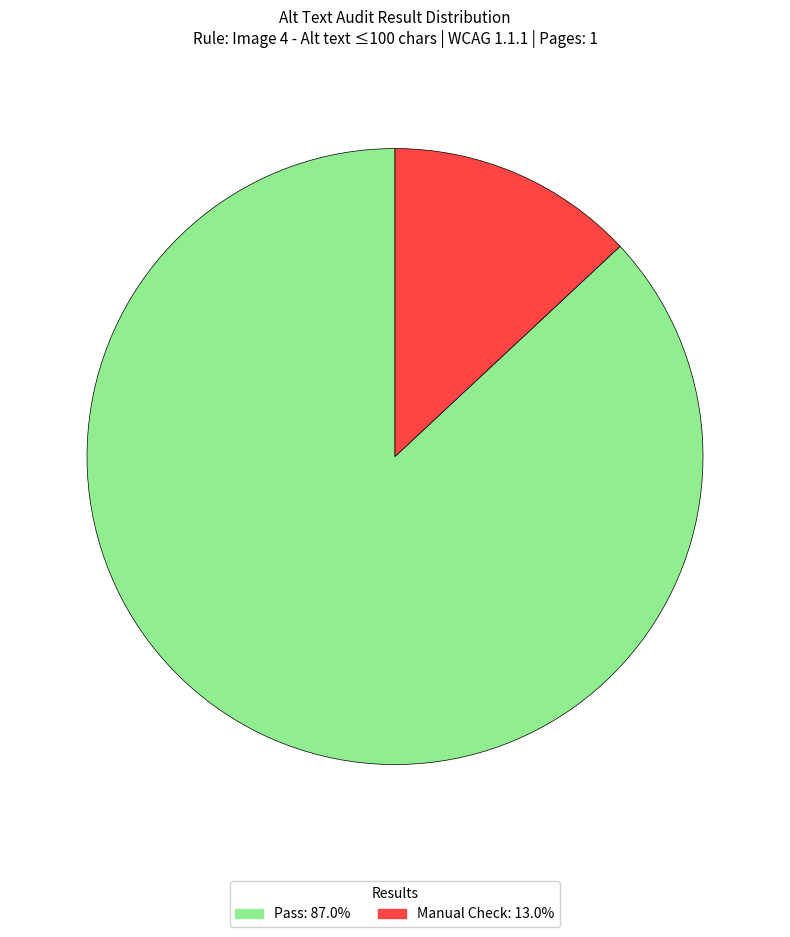

Is there any slice that represents more than half of the pie?

Yes